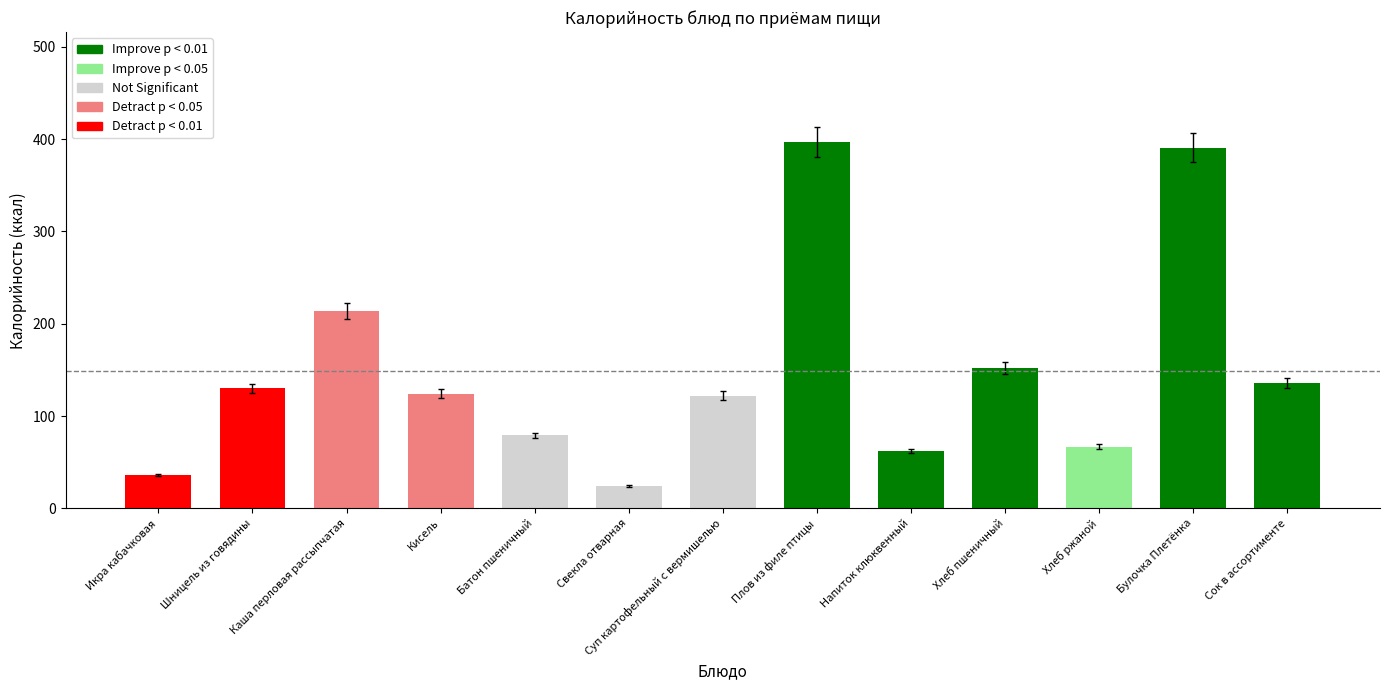

Are the bars grouped side by side (vs. stacked)?

No